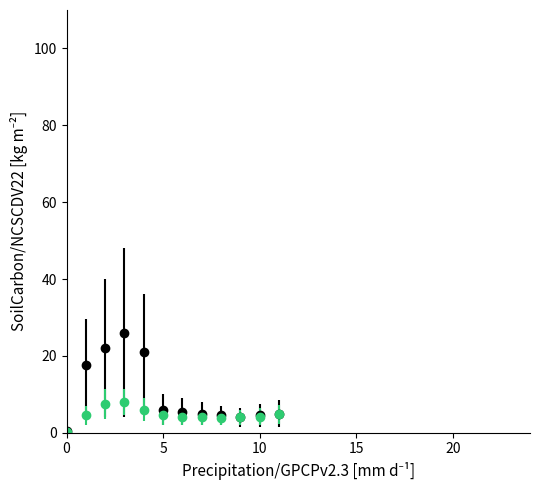

What is the maximum value shown in the chart?

26.0